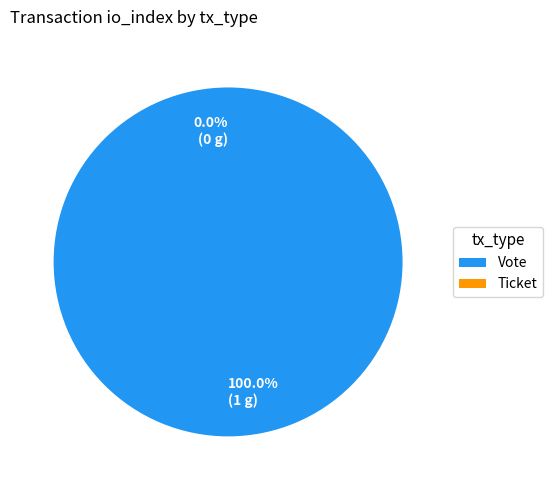

Which slice is the largest?

Vote